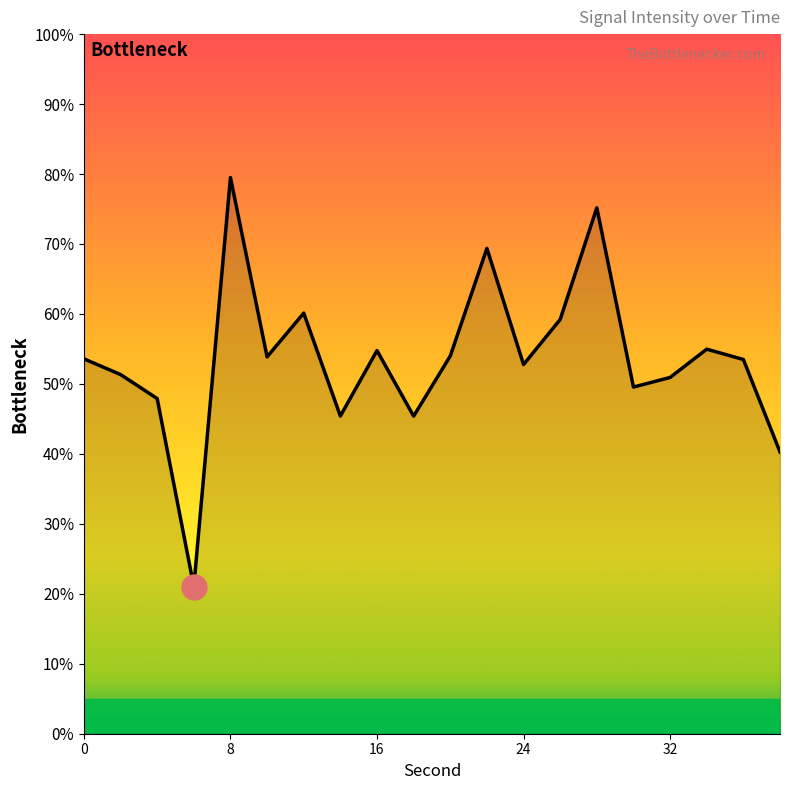

What is the difference between the maximum and minimum values?

58.5